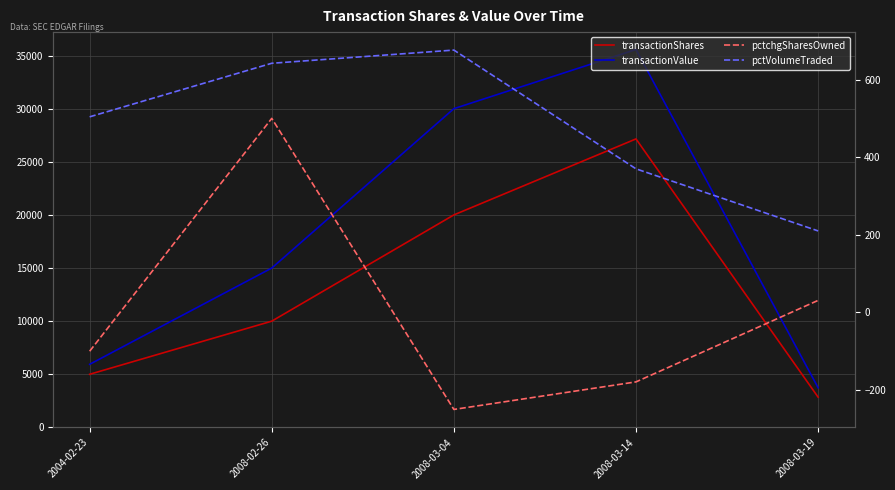

Which series changed the most between 2008-02-26 and 2008-03-19?

transactionValue